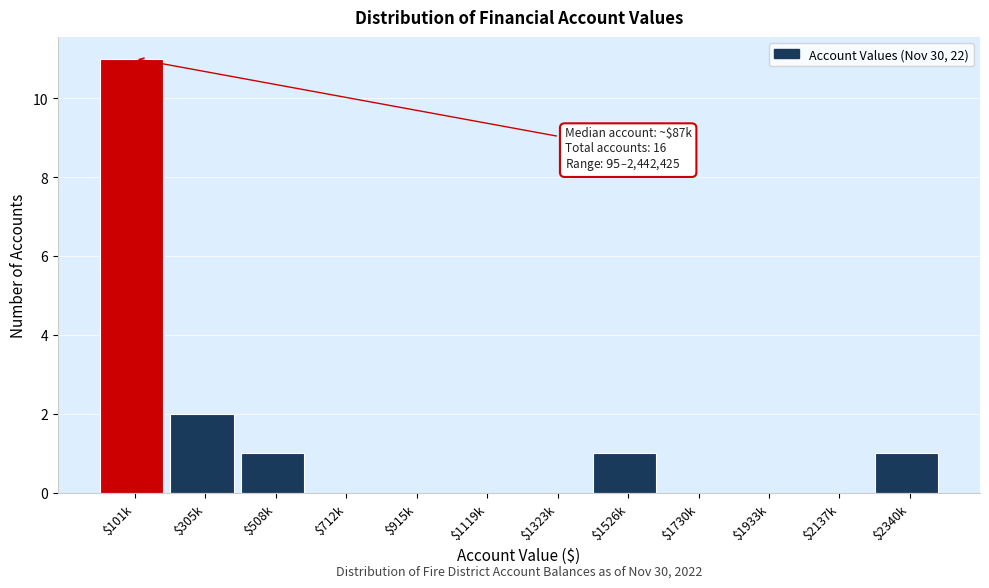

What is the greatest value displayed?

11